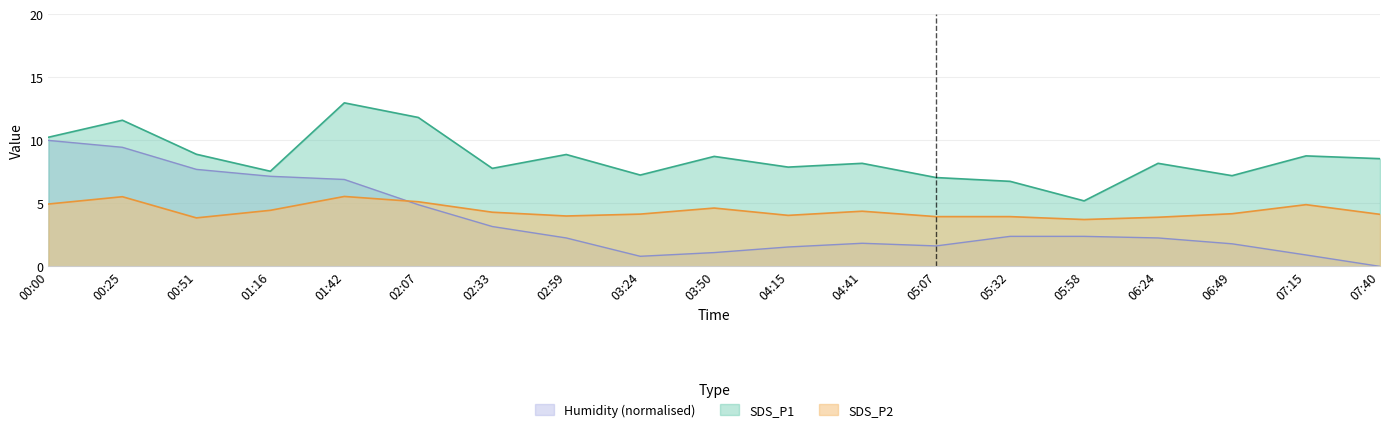

Reading left to right, what are all the values shown in this chart?

SDS_P1: 00:00=10.2	00:25=11.6	00:51=8.9	01:16=7.5	01:42=13.0	02:07=11.8	02:33=7.8	02:59=8.9	03:24=7.2	03:50=8.7	04:15=7.9	04:41=8.2	05:07=7.0	05:32=6.8	05:58=5.2	06:24=8.2	06:49=7.2	07:15=8.8	07:40=8.6
SDS_P2: 00:00=5.0	00:25=5.5	00:51=3.9	01:16=4.5	01:42=5.5	02:07=5.1	02:33=4.3	02:59=4.0	03:24=4.2	03:50=4.6	04:15=4.0	04:41=4.4	05:07=4.0	05:32=4.0	05:58=3.7	06:24=3.9	06:49=4.2	07:15=4.9	07:40=4.1
Humidity: 00:00=10.0	00:25=9.5	00:51=7.7	01:16=7.2	01:42=6.9	02:07=4.9	02:33=3.2	02:59=2.3	03:24=0.8	03:50=1.1	04:15=1.5	04:41=1.8	05:07=1.6	05:32=2.4	05:58=2.4	06:24=2.3	06:49=1.8	07:15=0.9	07:40=0.0